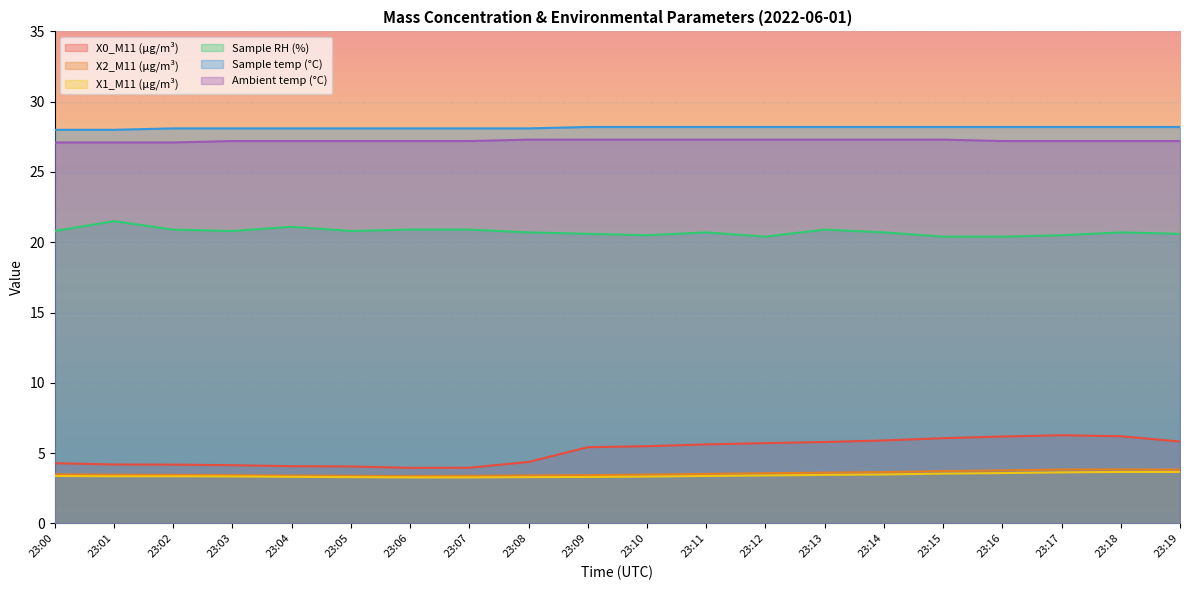

Rank the series by their maximum value, from lowest to highest.

X1_M11 (μg/m³), X2_M11 (μg/m³), X0_M11 (μg/m³), Sample RH (%), Ambient temp (°C), Sample temp (°C)